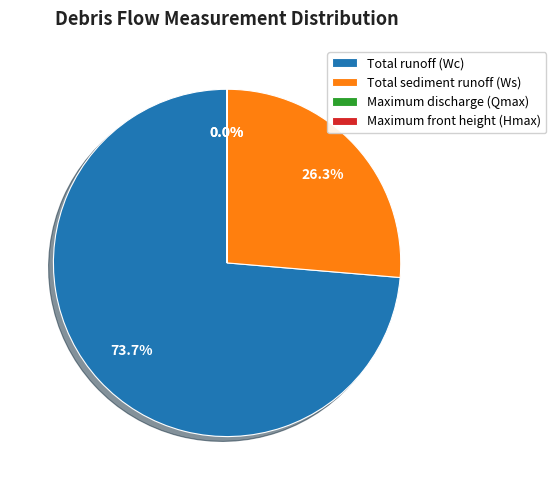

What percentage is the Total sediment runoff (Ws) slice, to the nearest percent?

26%